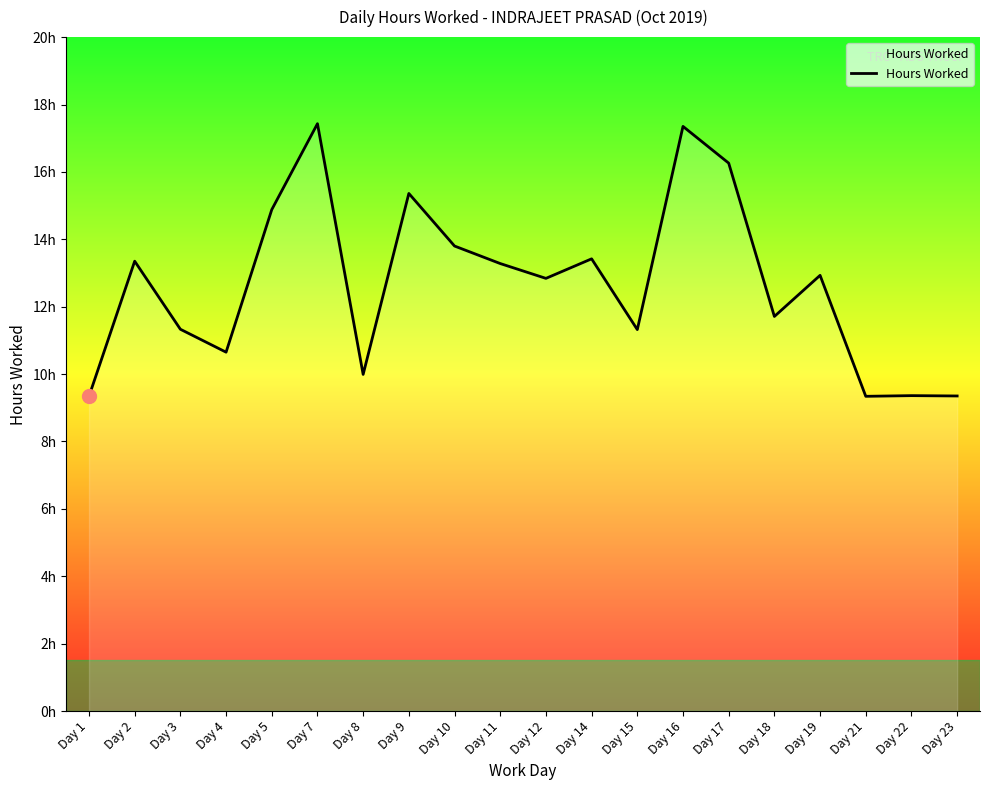

Is it true that the value at Day 10 is 13.8?

True